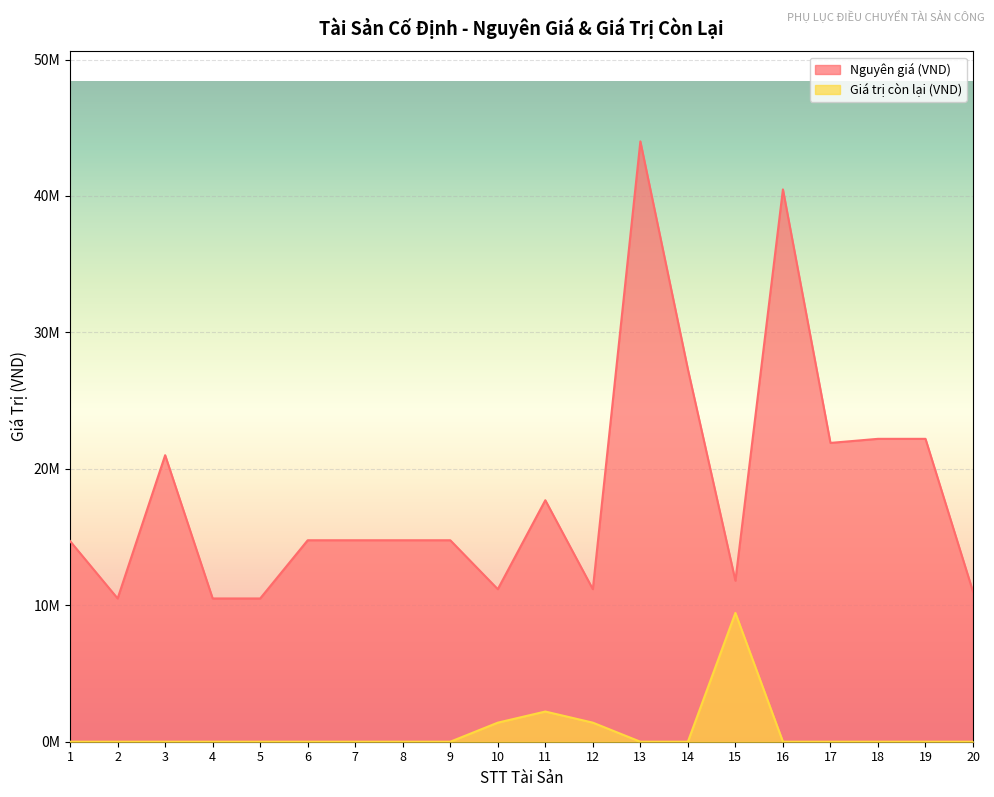

True or false: Nguyên giá (VND) has more than 2 points higher than both neighbors.

True